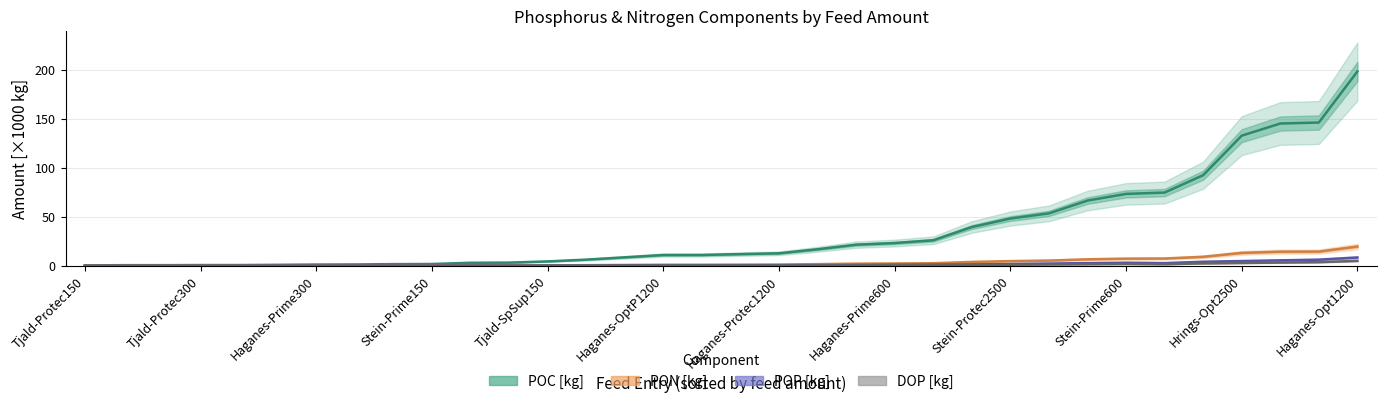

Rank the series by their maximum value, from lowest to highest.

DOP [kg], POP [kg], PON [kg], POC [kg]